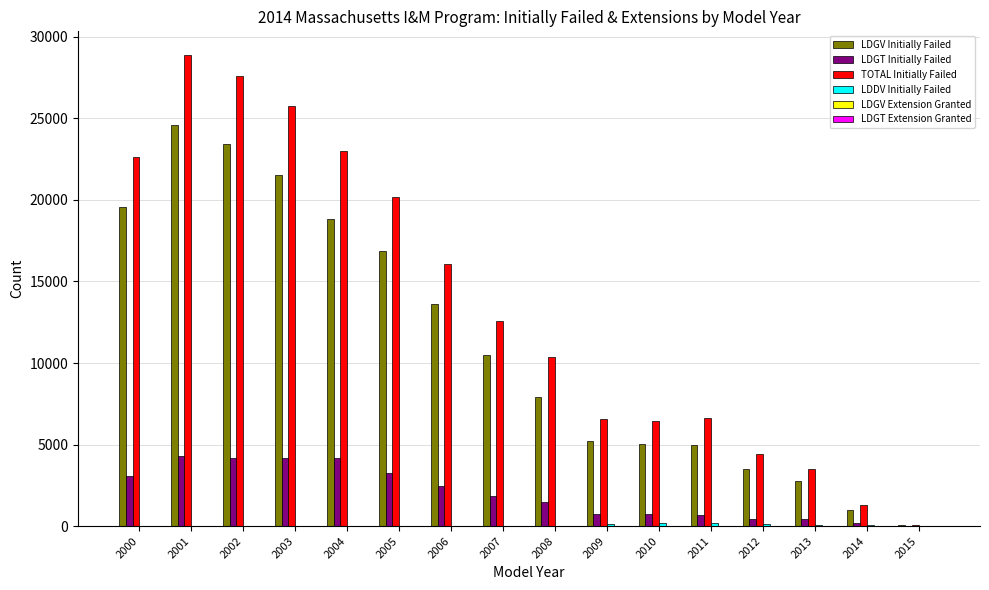

How many distinct data groups are displayed?

6